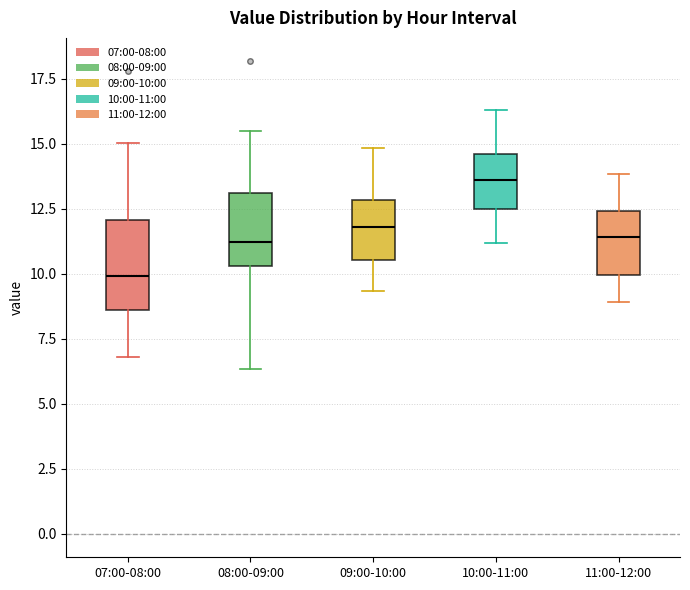

Reading left to right, read every box against the y-axis: the position of its median line, the range the box covers, and the ends of its whiskers. The values are not printed on the chart, so give them approximately, as read against the axis.

07:00-08:00: median 10.0, box 8.5 to 12.0, whiskers 7.0 to 15.0
08:00-09:00: median 11.0, box 10.5 to 13.0, whiskers 6.5 to 15.5
09:00-10:00: median 12.0, box 10.5 to 13.0, whiskers 9.5 to 15.0
10:00-11:00: median 13.5, box 12.5 to 14.5, whiskers 11.0 to 16.5
11:00-12:00: median 11.5, box 10.0 to 12.5, whiskers 9.0 to 14.0